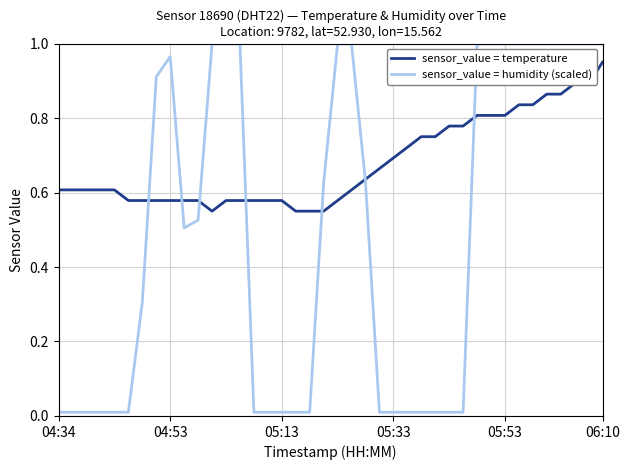

Which series has the largest total across all categories?

sensor_value = temperature